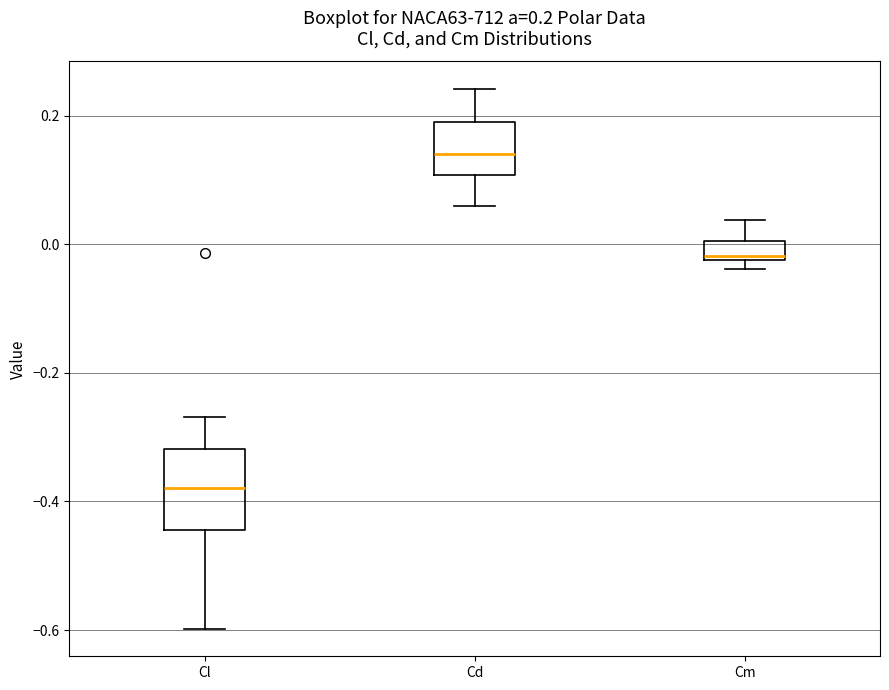

Which box's median line is the highest?

Cd